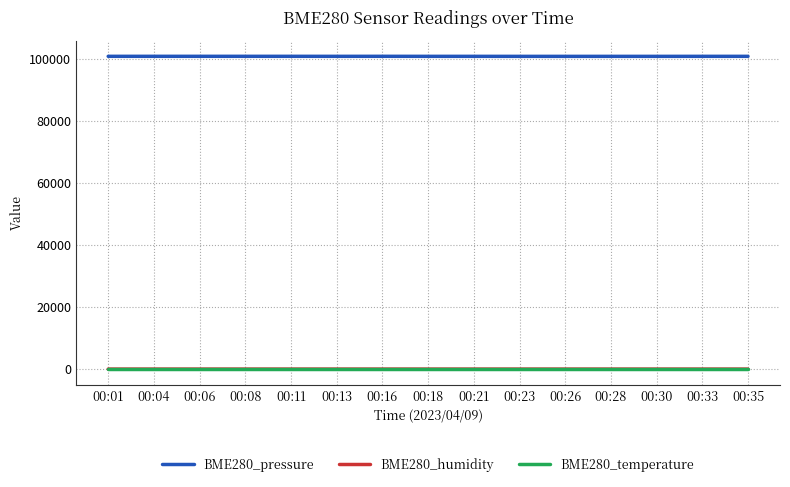

Count the BME280_temperature values in the range 8 to 9.

15